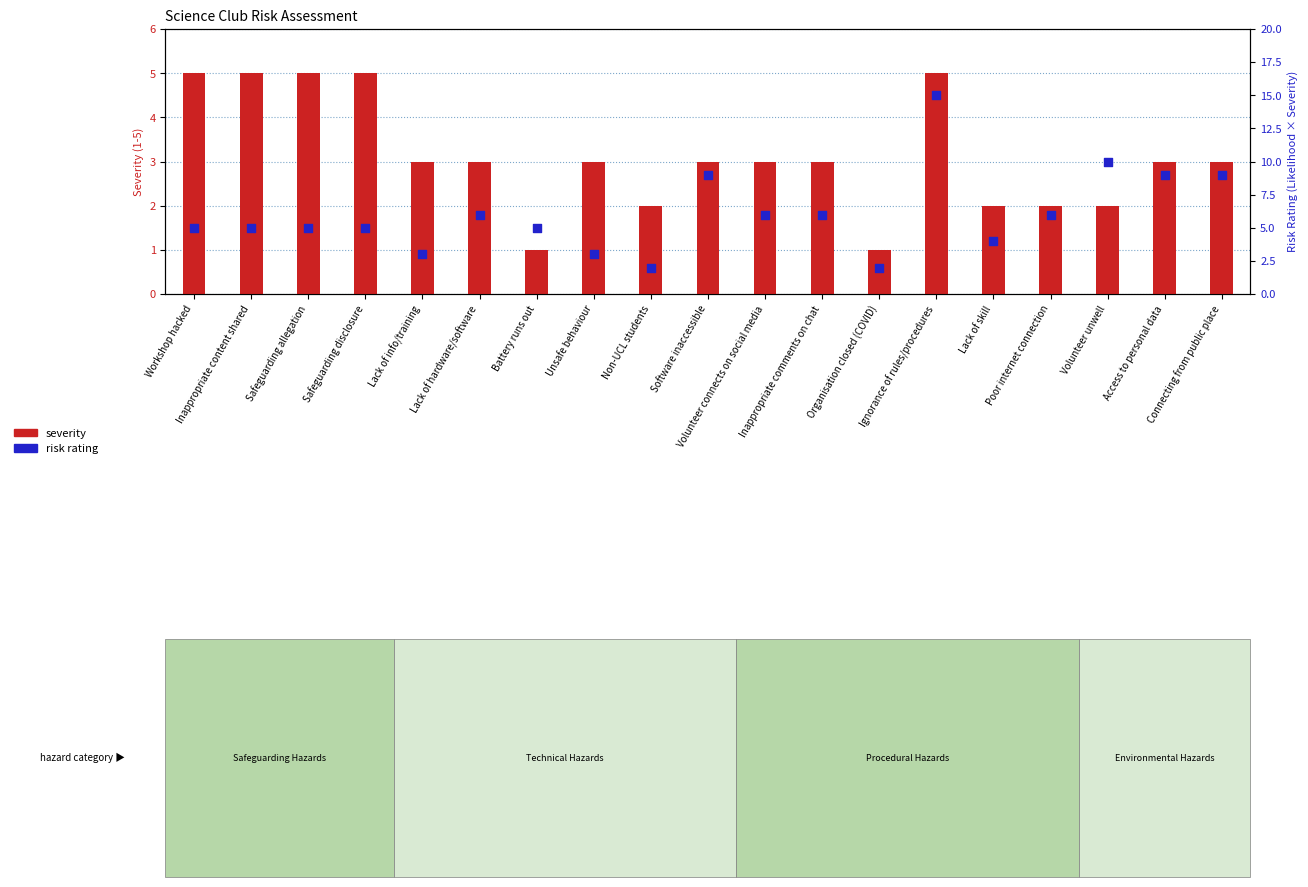

Which series contains the lowest Y value?

severity